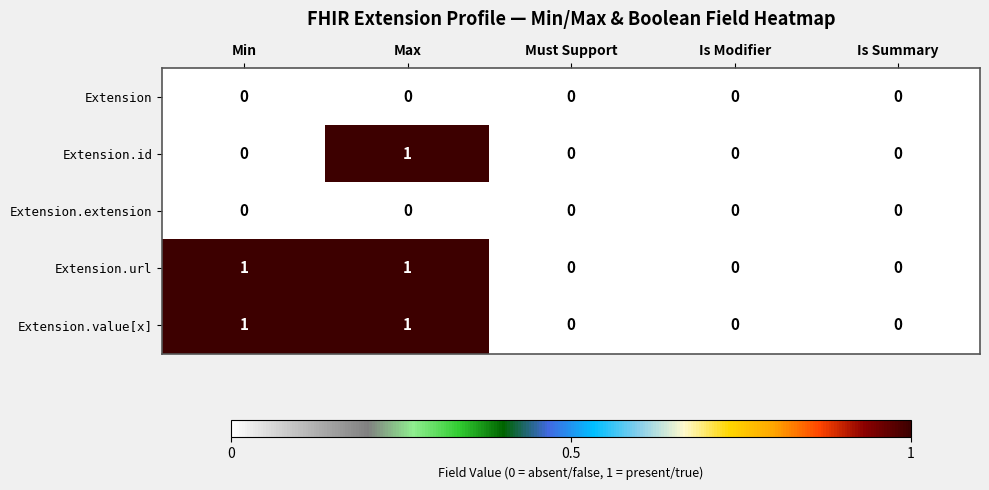

Reading left to right, extract all data points from this chart.

Extension: 0	0	0	0	0
Extension.id: 0	1	0	0	0
Extension.extension: 0	0	0	0	0
Extension.url: 1	1	0	0	0
Extension.value[x]: 1	1	0	0	0